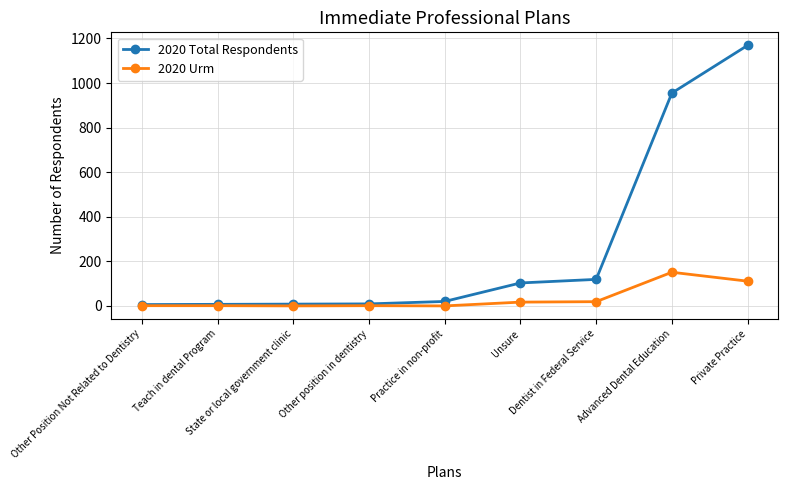

What is the maximum value for 2020 Urm?

151